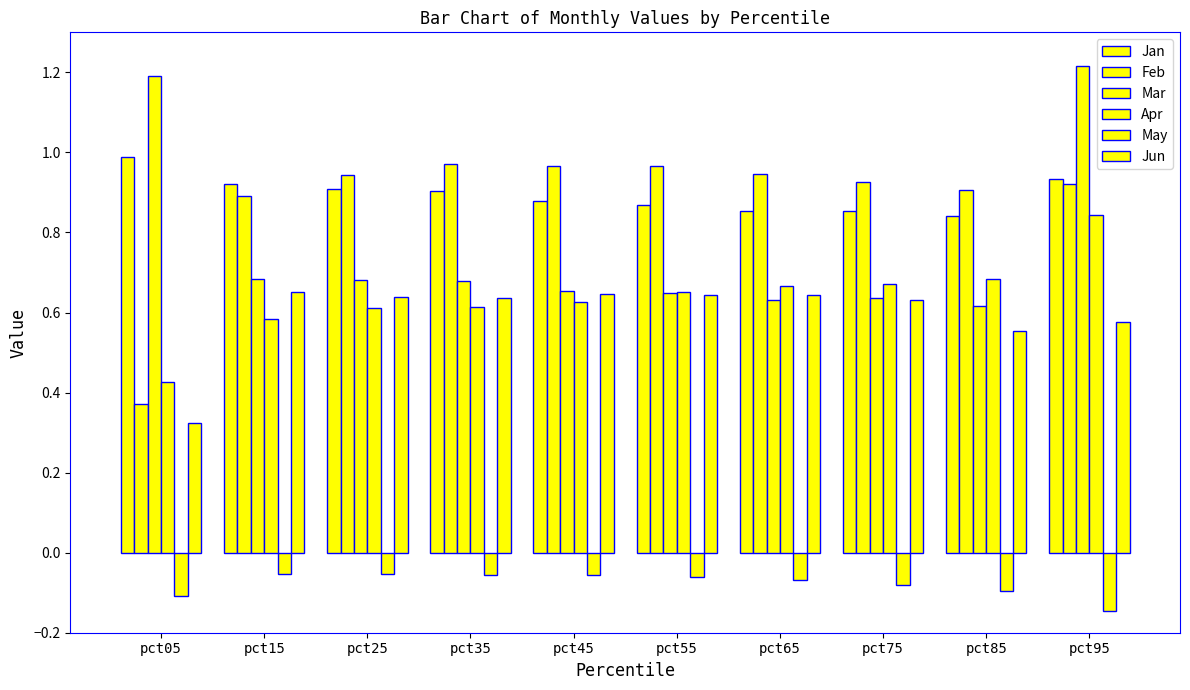

What is the maximum value shown in the chart?

1.2